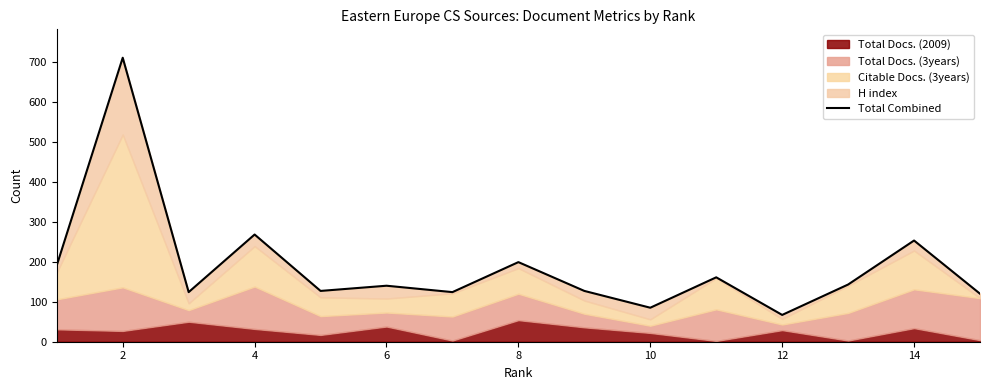

How many values are below 140?

7